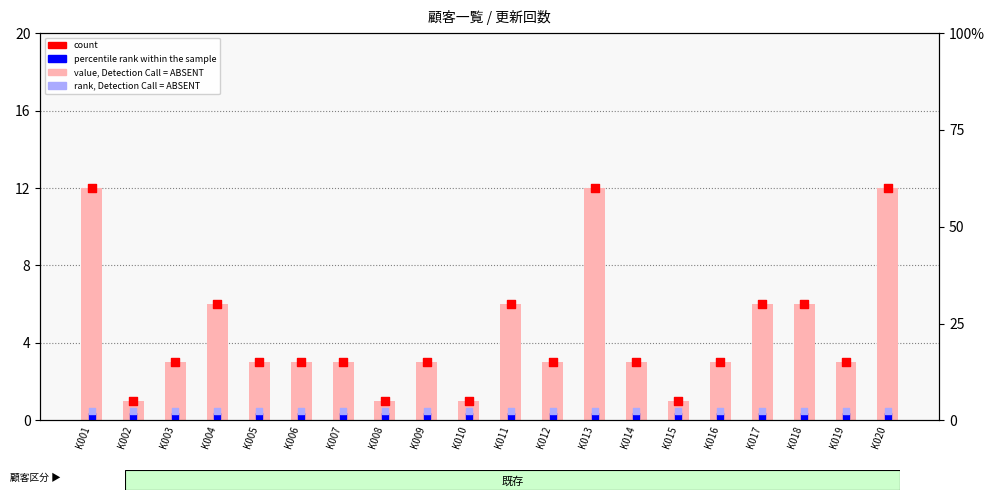

What is the total value across all series at K013?

24.7